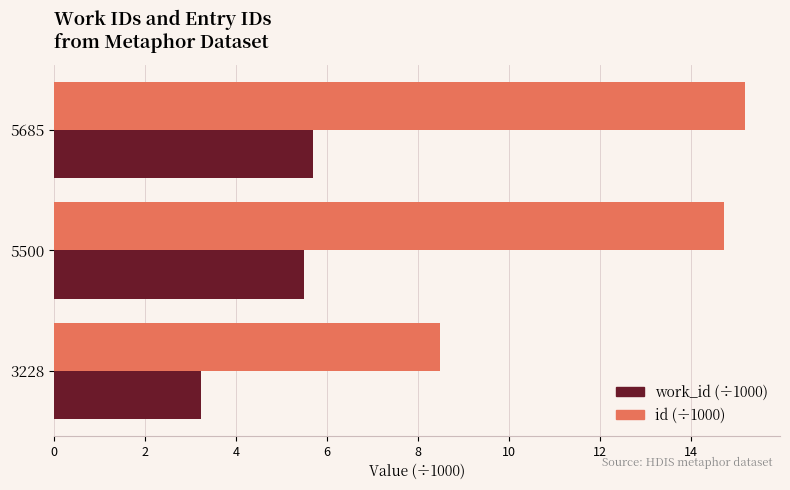

The id (÷1000) series shows 22.4 at 5685. True or false?

False